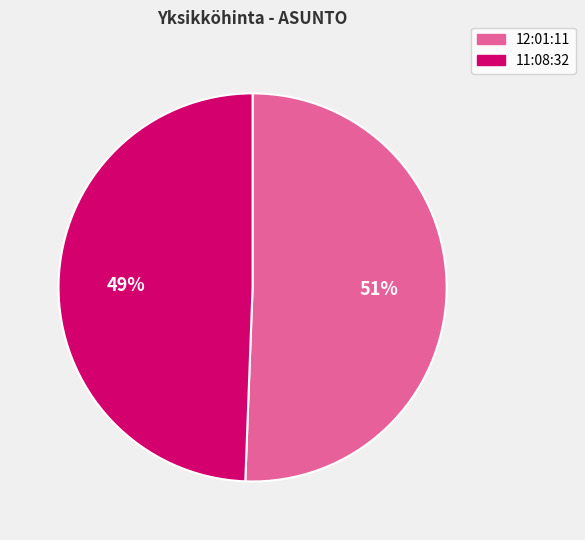

True or false: 12:01:11 accounts for 45% of the total.

False